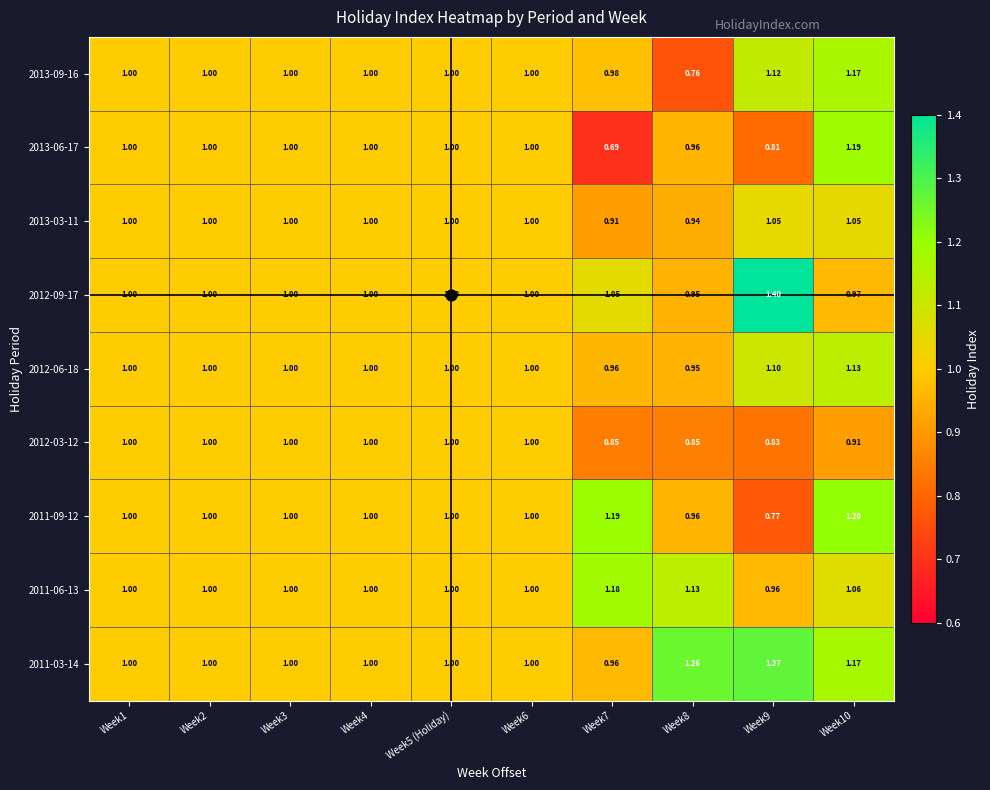

Which category has the lowest value across all series?

Week7